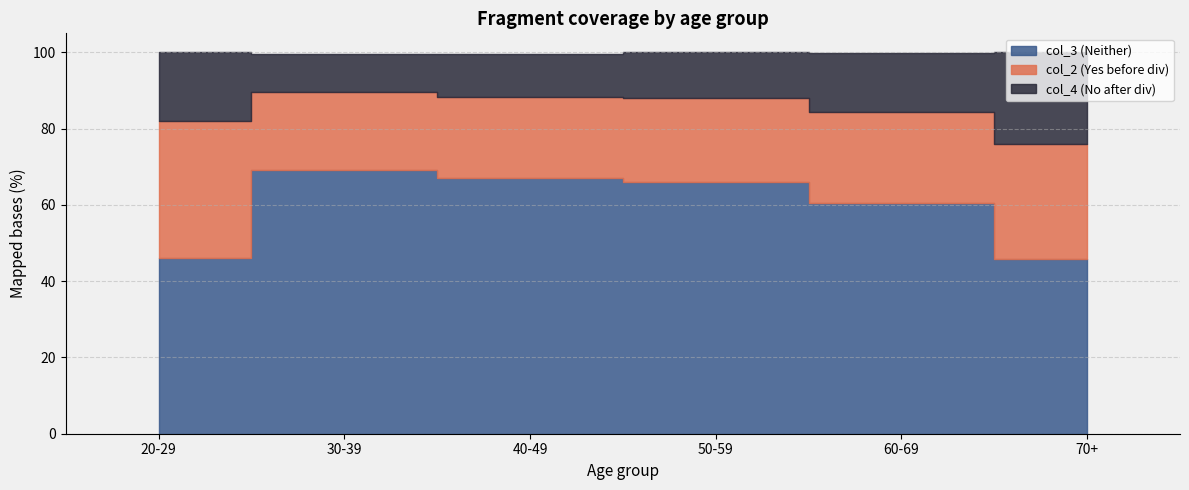

Does the chart display data point markers on the line(s)?

No